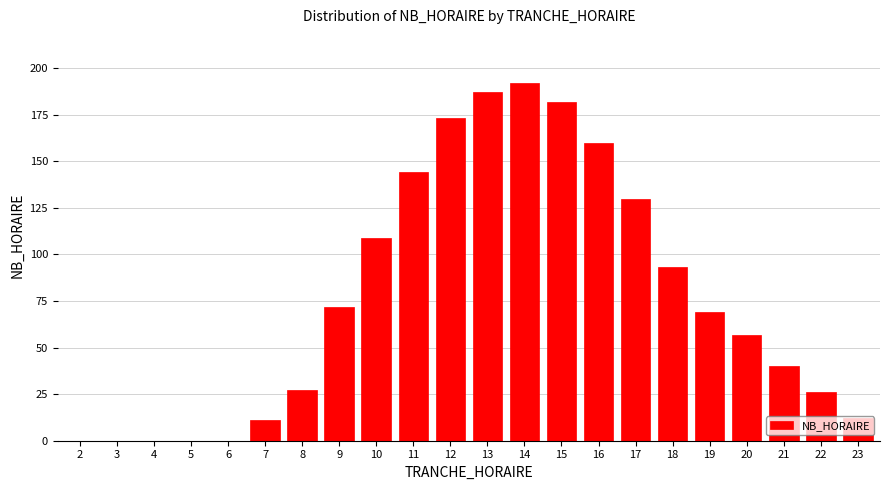

Approximately how many times larger is the value at 17 compared to 18?

1.4